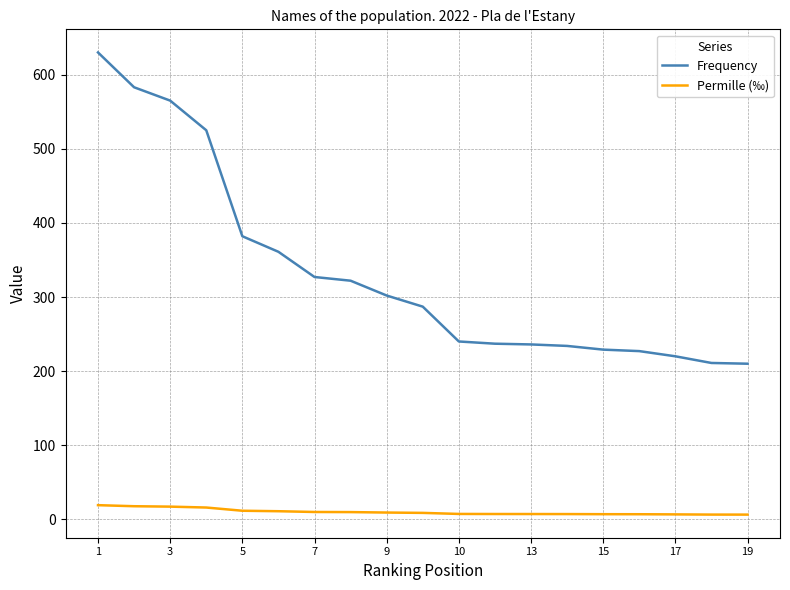

What is the average value of the Permille (‰) series?

10.0